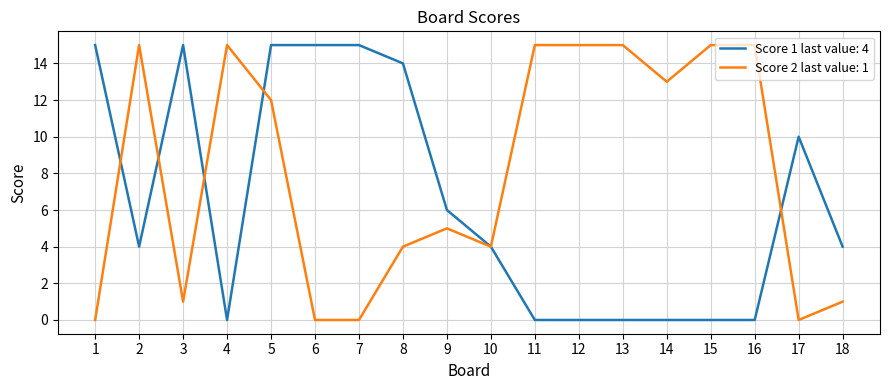

List the series in order of their overall mean, highest first.

Score 2 last value: 1, Score 1 last value: 4